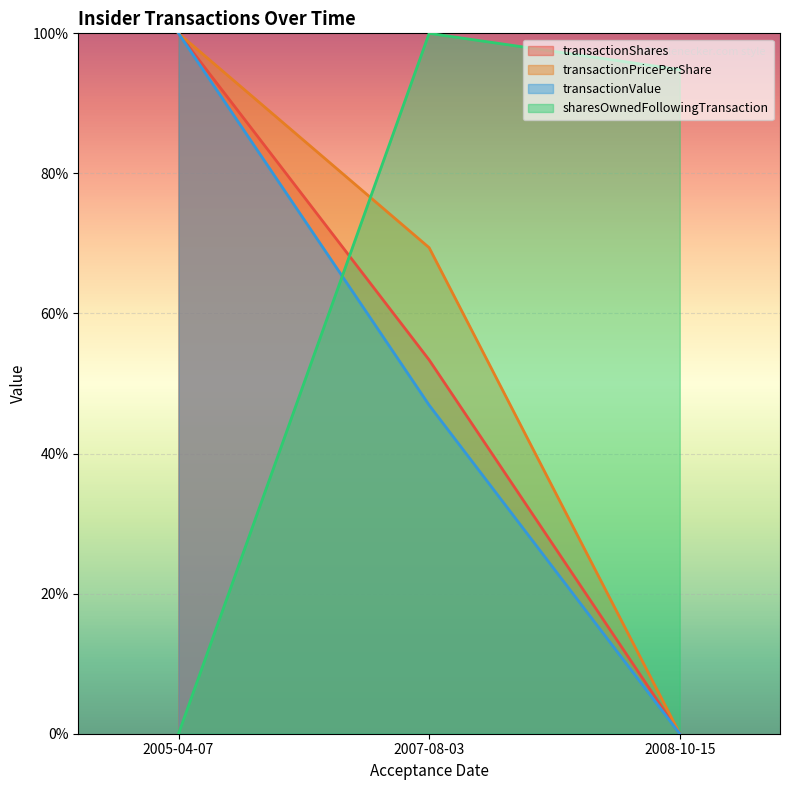

Rank the categories by transactionShares value from highest to lowest.

2005-04-07, 2007-08-03, 2008-10-15